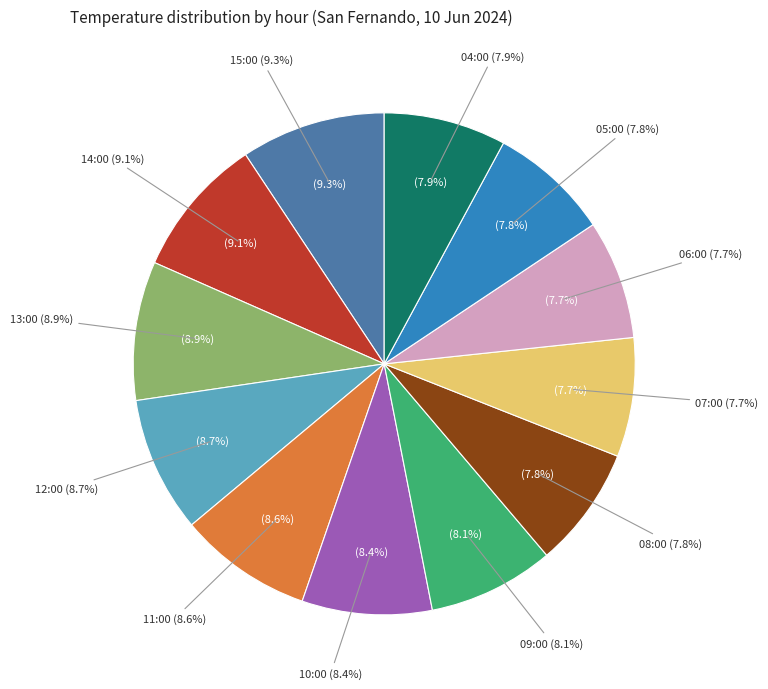

To the nearest percent, what is the combined percentage of 06:00 and 10:00?

16%